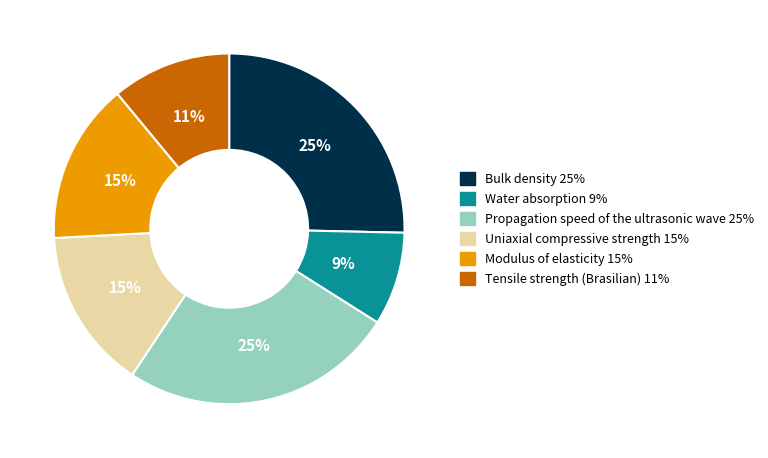

Is the sum of Water absorption and Tensile strength (Brasilian) greater than half?

No